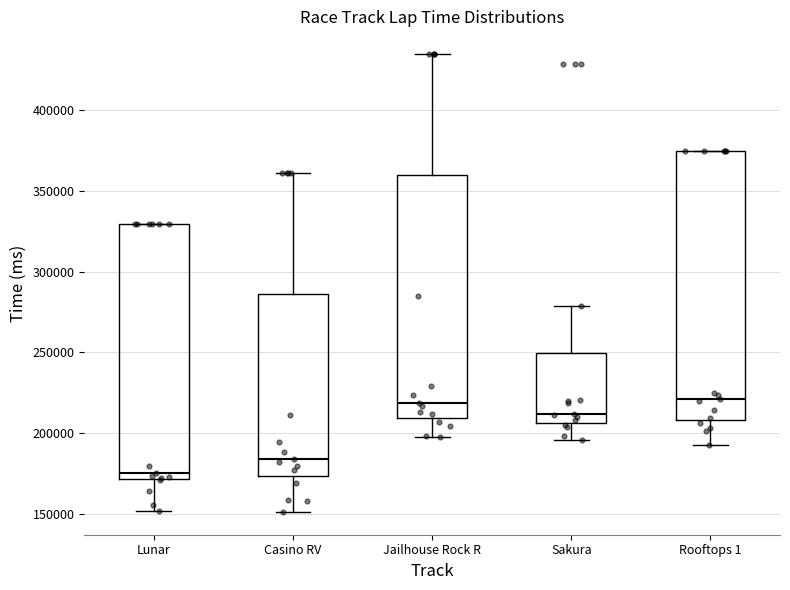

Where does the median line of the box for Sakura sit on the y-axis? The values are not printed on the chart, so give them approximately, as read against the axis.

210000